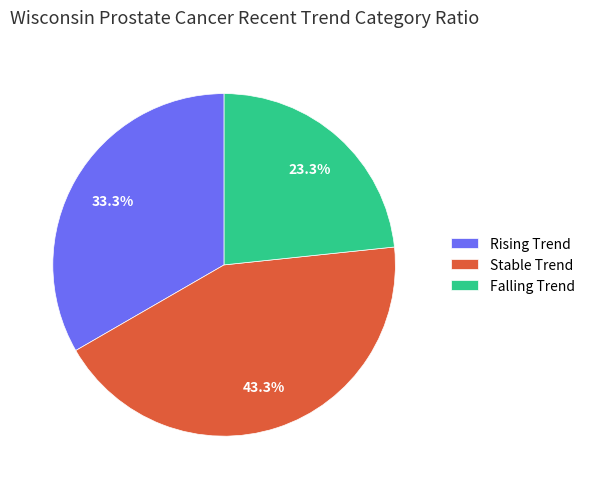

How many segments does this pie chart have?

3